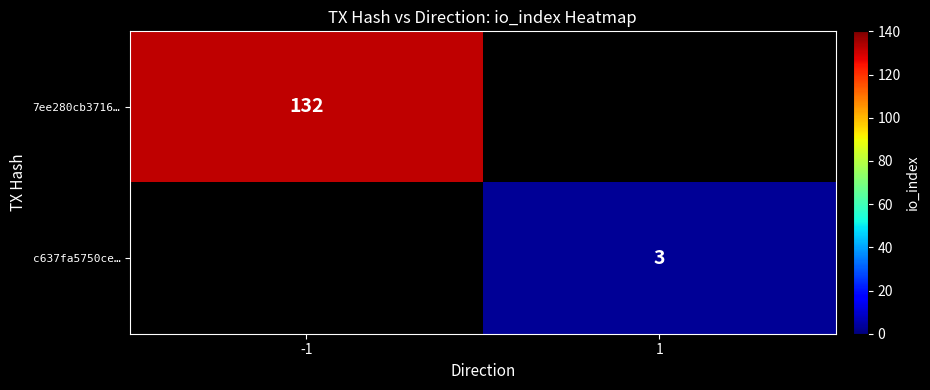

Is it true that c637fa5750ce… equals 3 at 1?

True